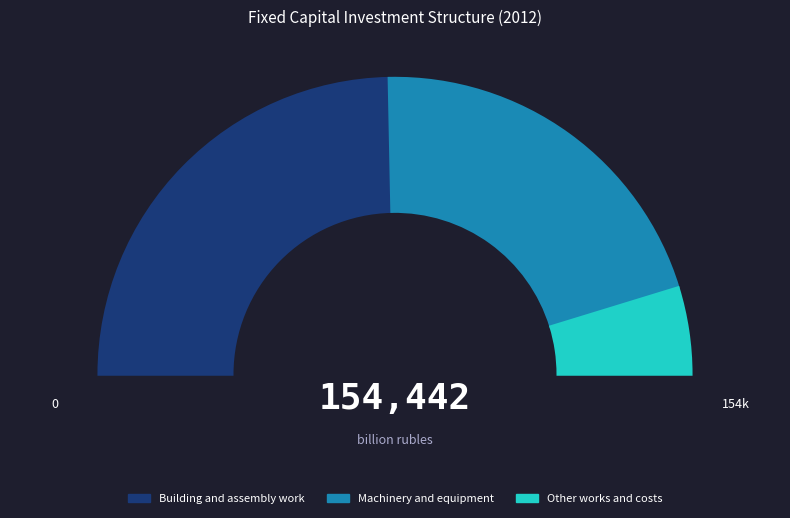

To the nearest percent, what is the difference between the largest and smallest slice percentages?

40%